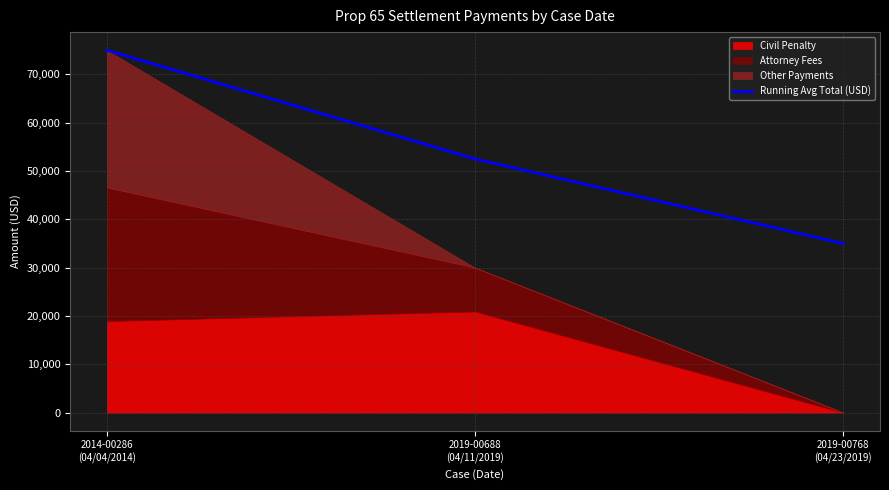

Approximately how many times larger is the value at 2019-00688
(04/11/2019) compared to 2019-00768
(04/23/2019)?

1.5